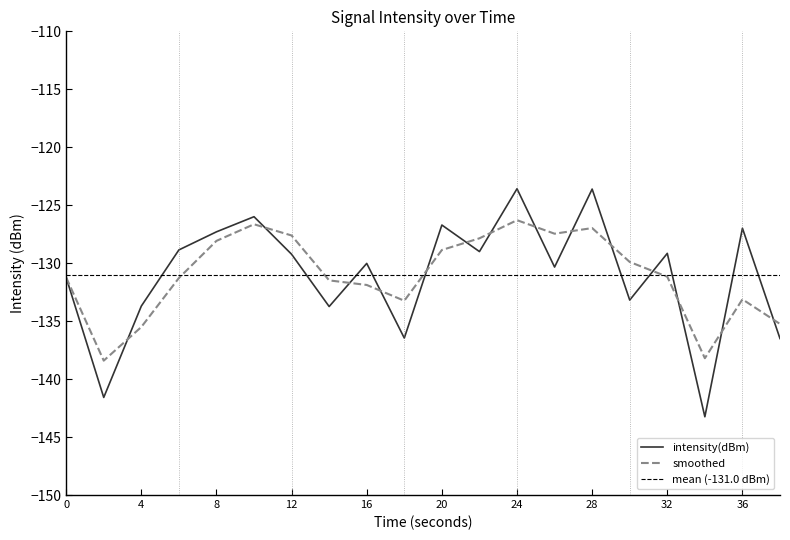

How many data points in smoothed are above -131?

9